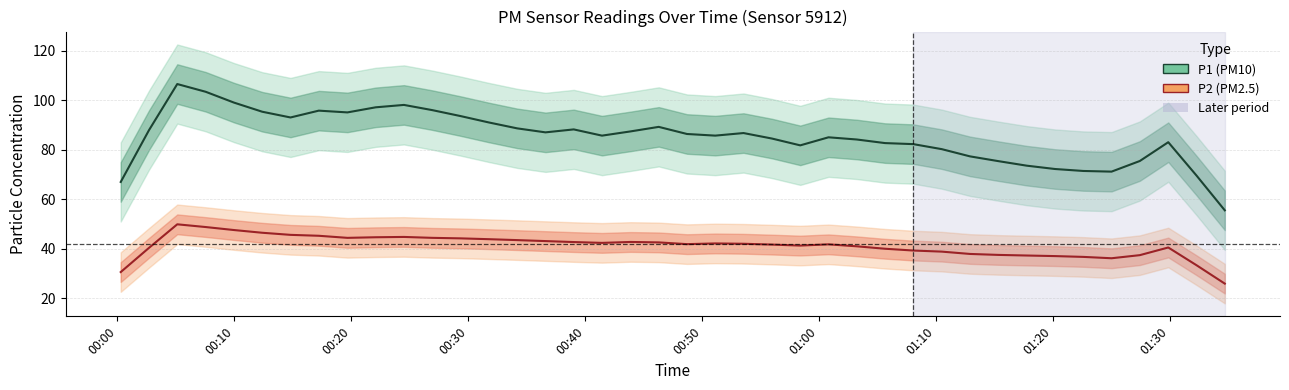

What is the maximum value shown in the chart?

106.6